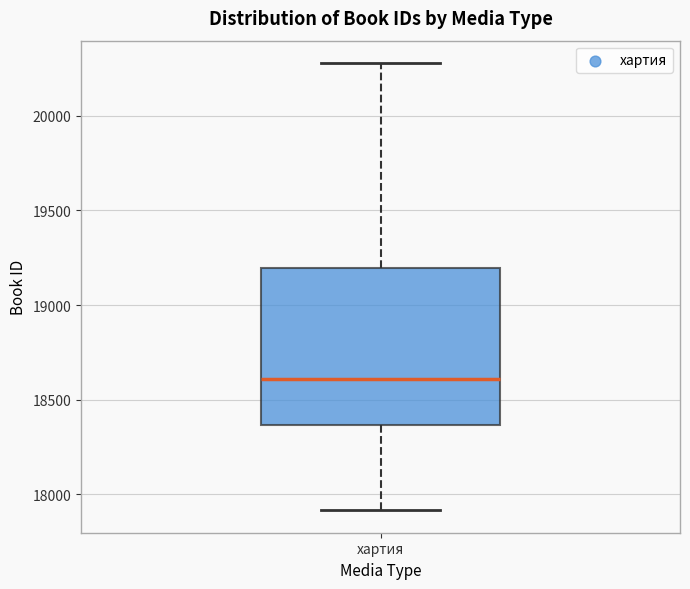

Read this box plot against the y-axis: the position of the median line, the range covered by the box, and the ends of both whiskers. The values are not printed on the chart, so give them approximately, as read against the axis.

median 18600, box 18350 to 19200, whiskers 17900 to 20300